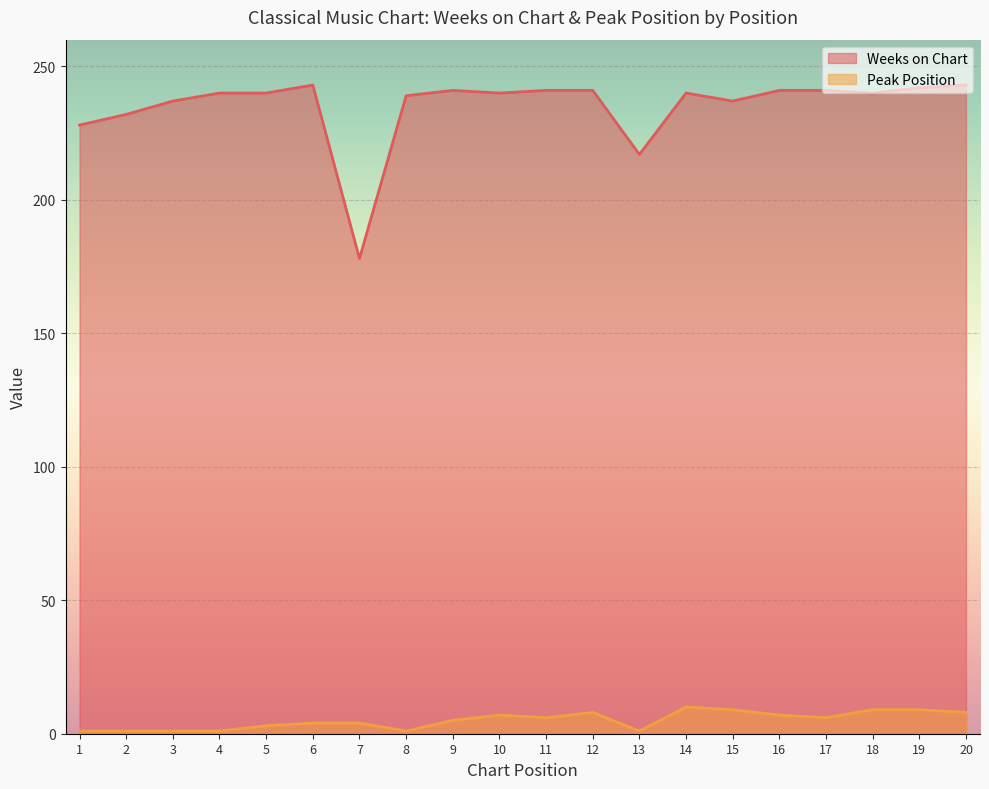

What is the lowest value of the Peak Position series?

1